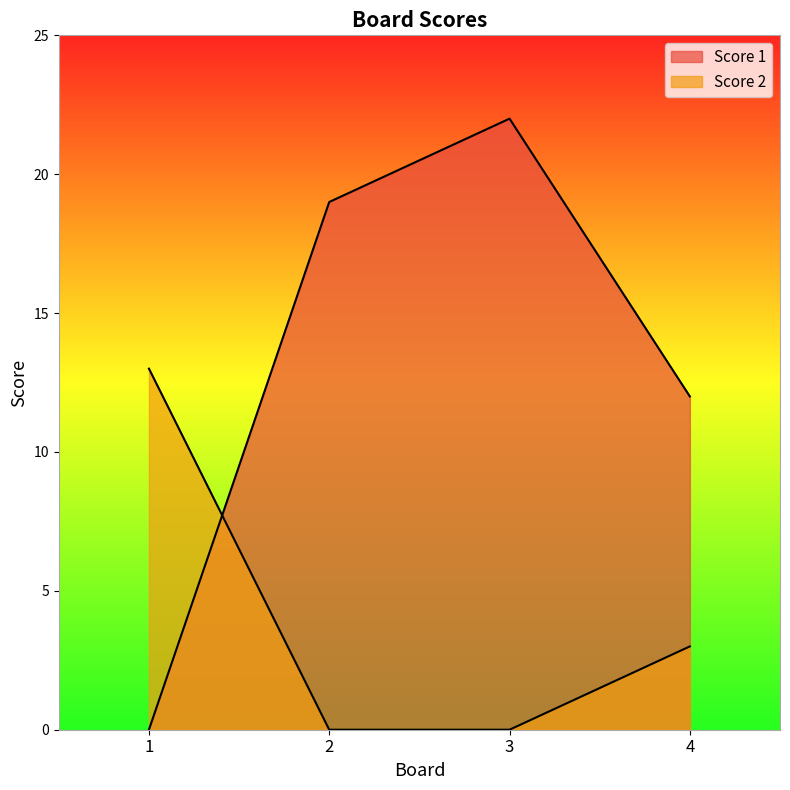

Rank the series by their average value, from highest to lowest.

Score 1, Score 2